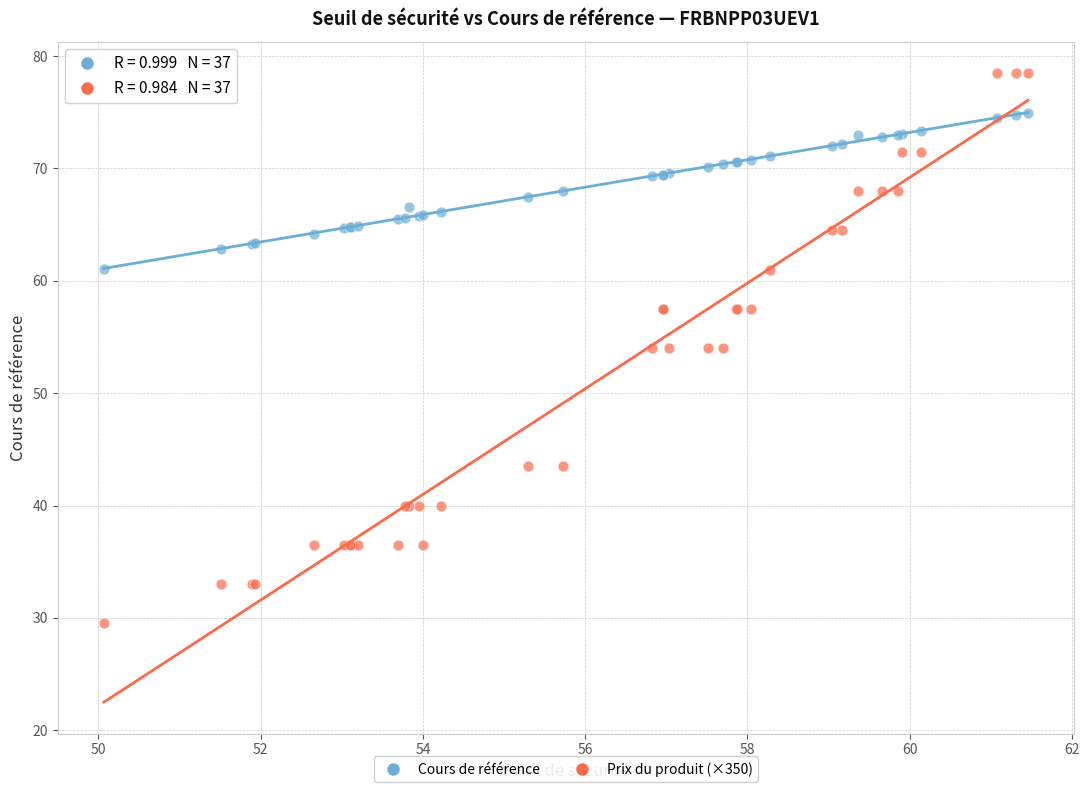

Which series contains the lowest Y value?

Prix du produit (×350)